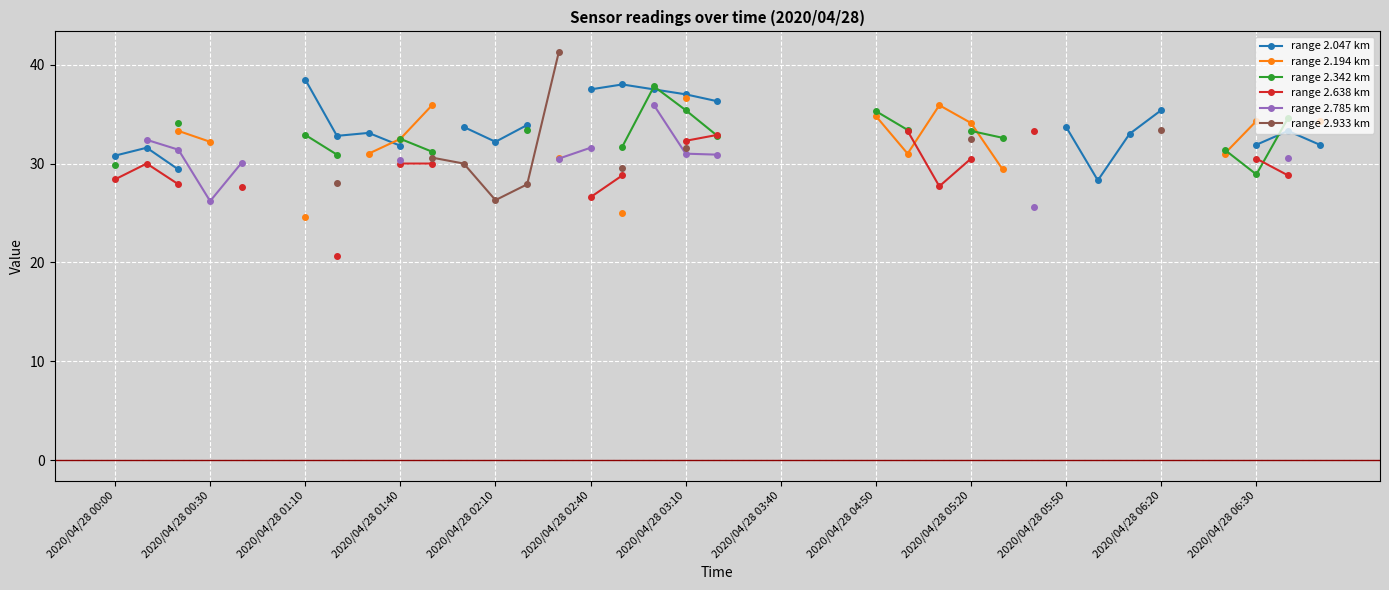

What are all the series names shown in the legend?

range 2.047 km, range 2.194 km, range 2.342 km, range 2.638 km, range 2.785 km, range 2.933 km